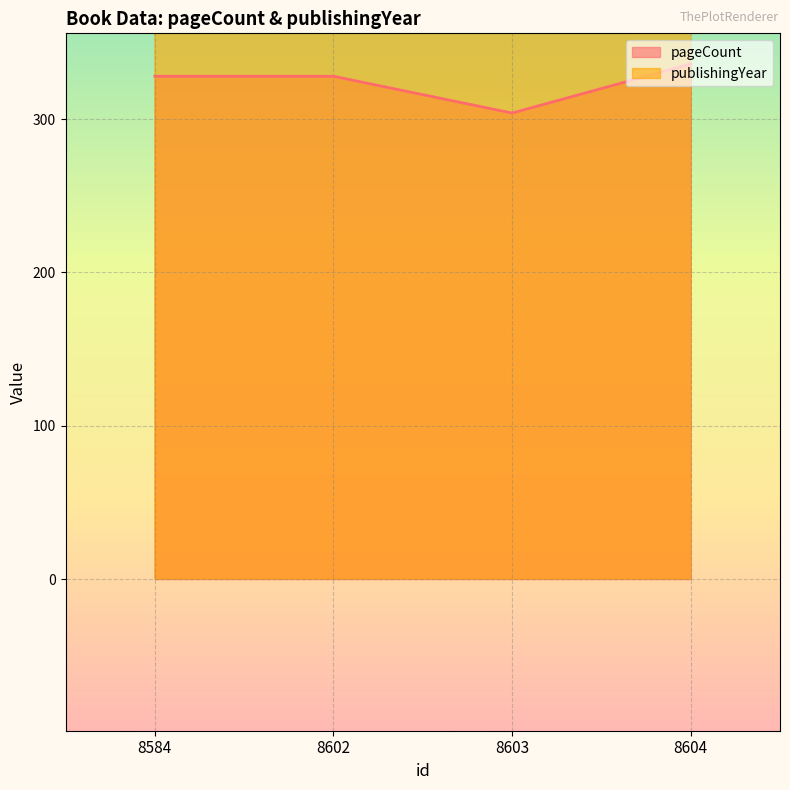

What is the smallest value displayed?

304